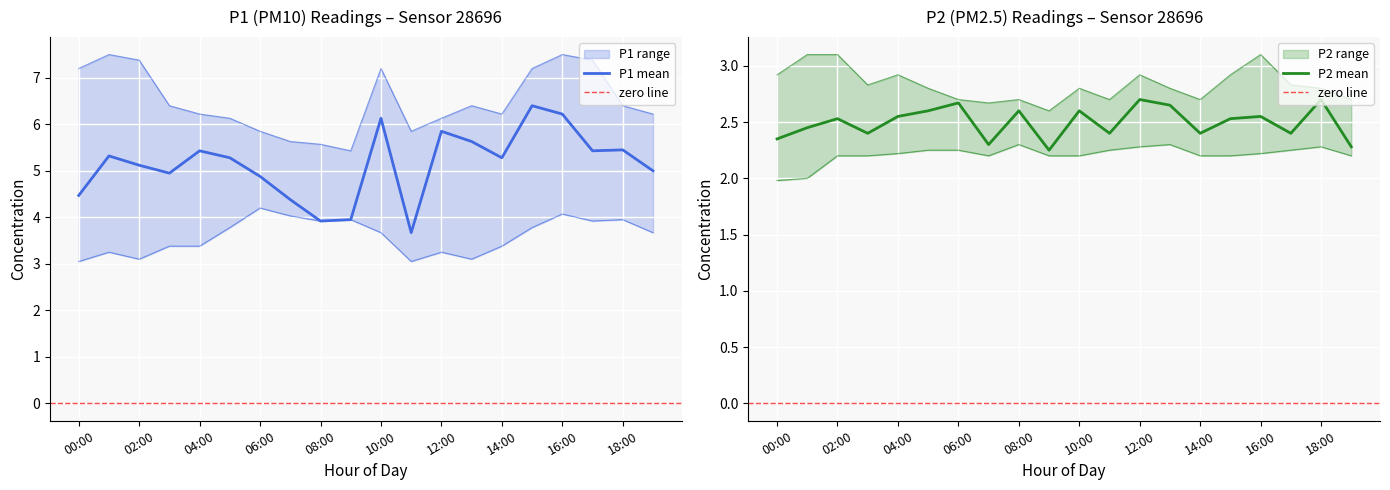

The P2_mean series shows 3.9 at 03:00. True or false?

False